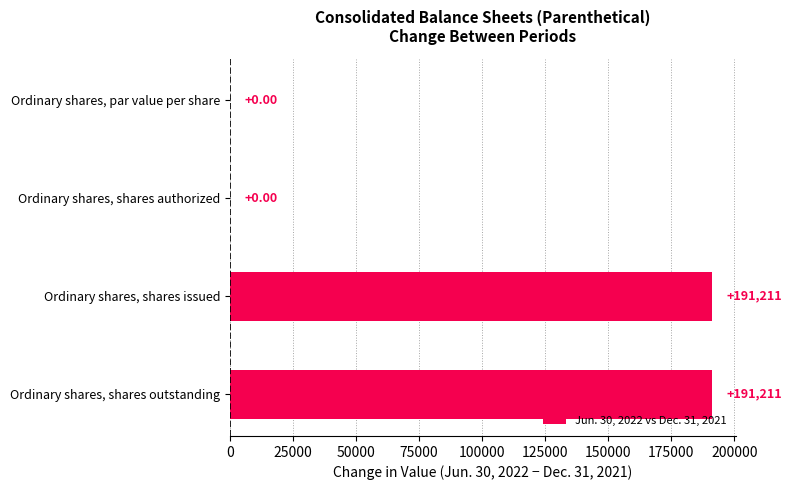

What is the sum of the values at Ordinary shares, shares outstanding and Ordinary shares, shares issued?

382422